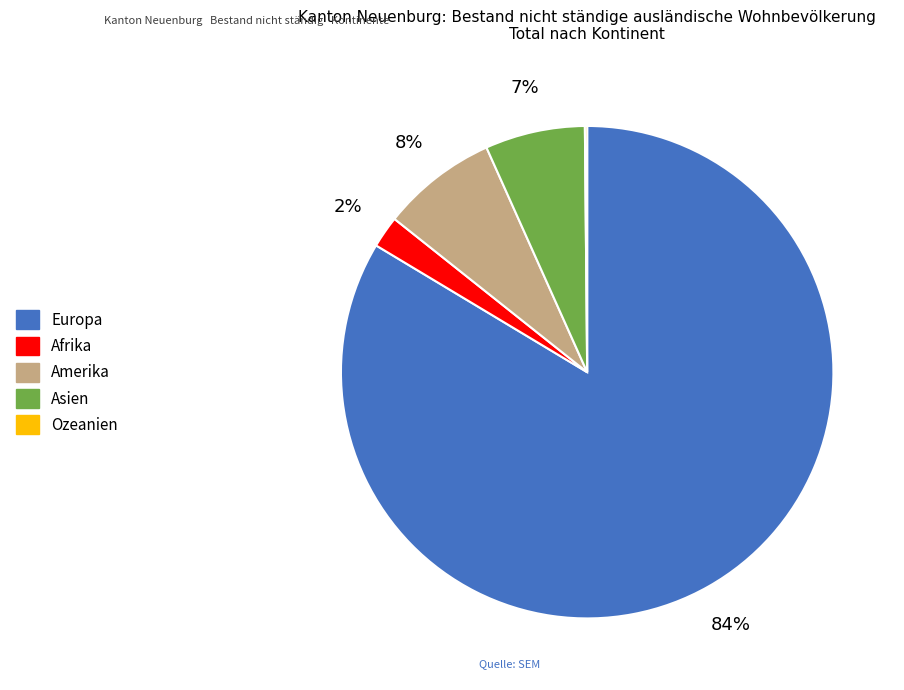

To the nearest percent, what portion does Afrika represent?

2%